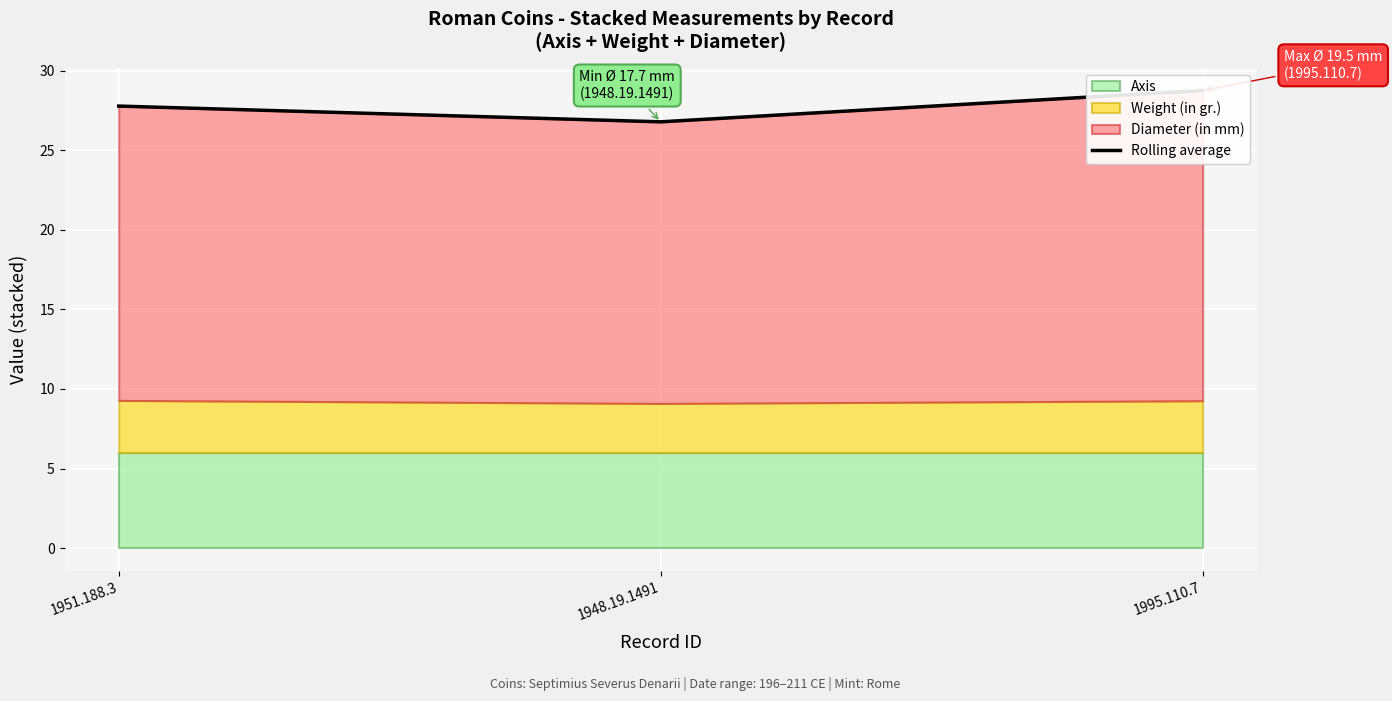

Reading left to right, extract all data points from this chart.

1951.188.3=27.8	1948.19.1491=26.8	1995.110.7=28.8